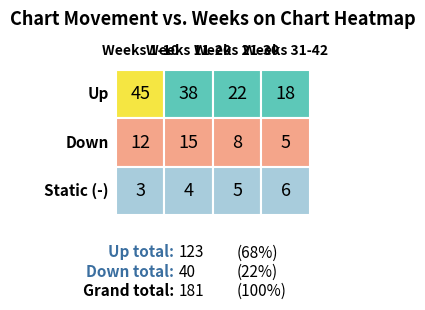

The up series shows 18 at up. True or false?

False